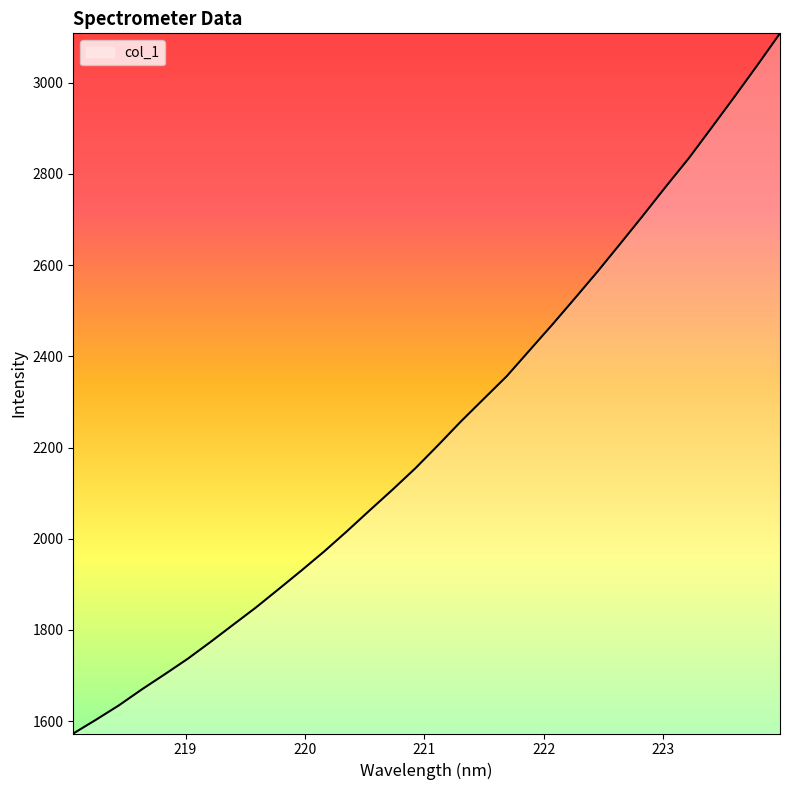

How many distinct data groups are displayed?

1